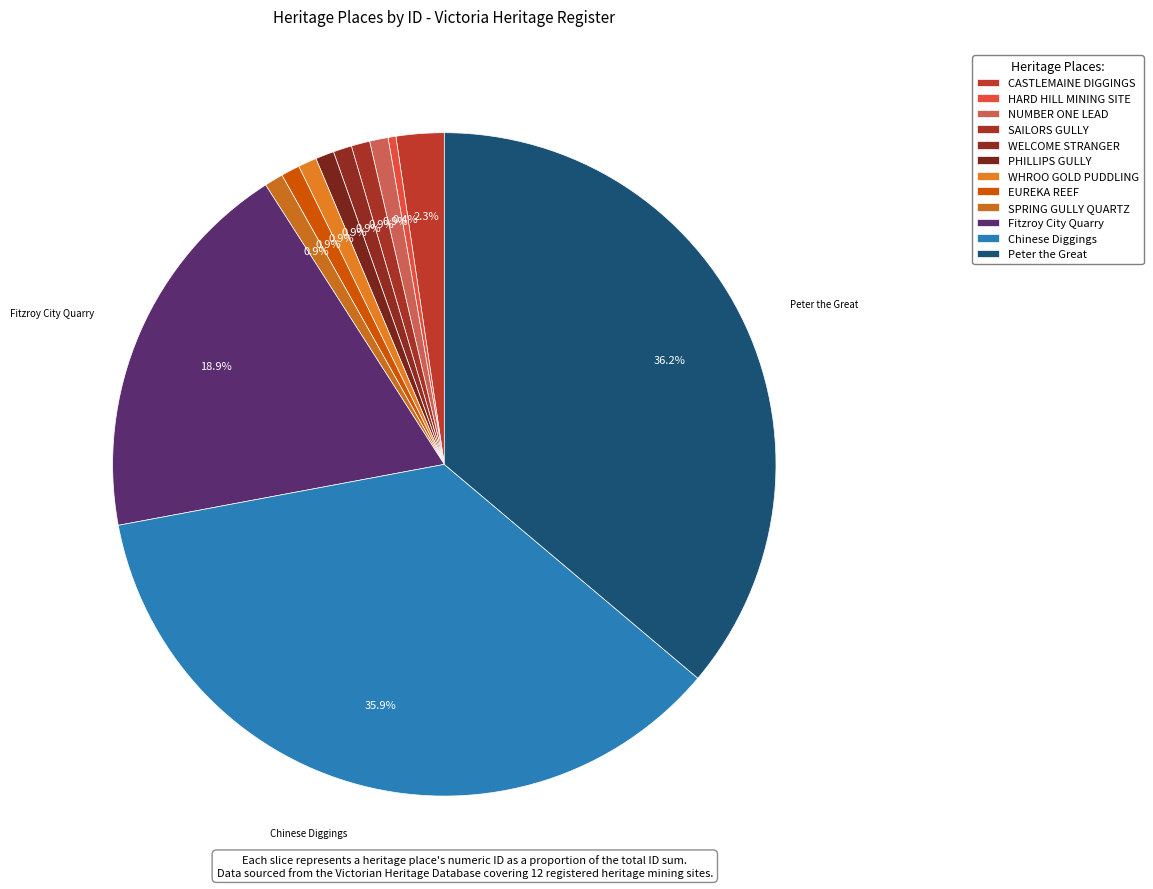

Which slice is the smallest?

HARD HILL MINING SITE